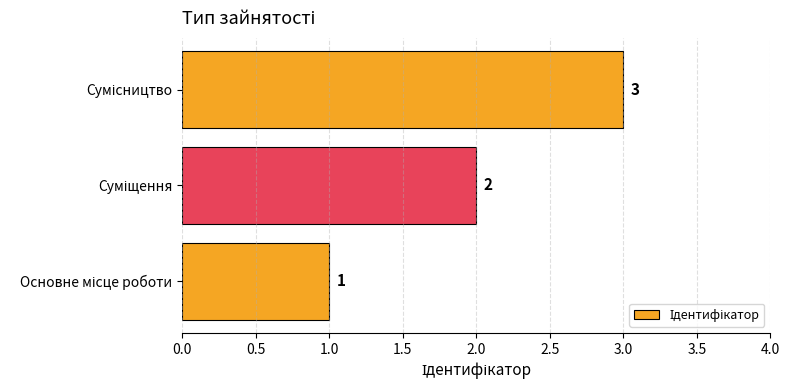

What is the sum of all values?

6